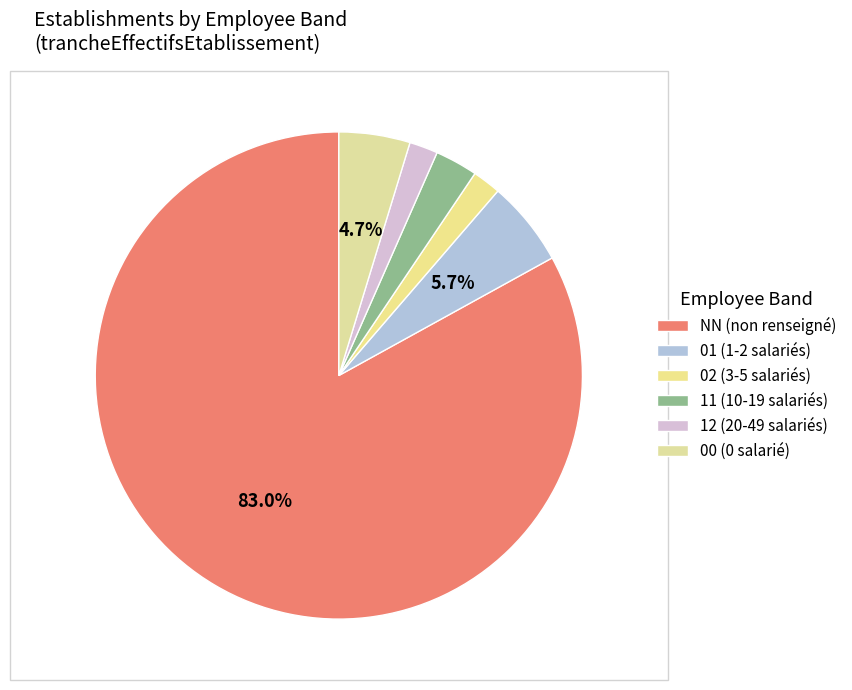

Which slice is the largest?

NN